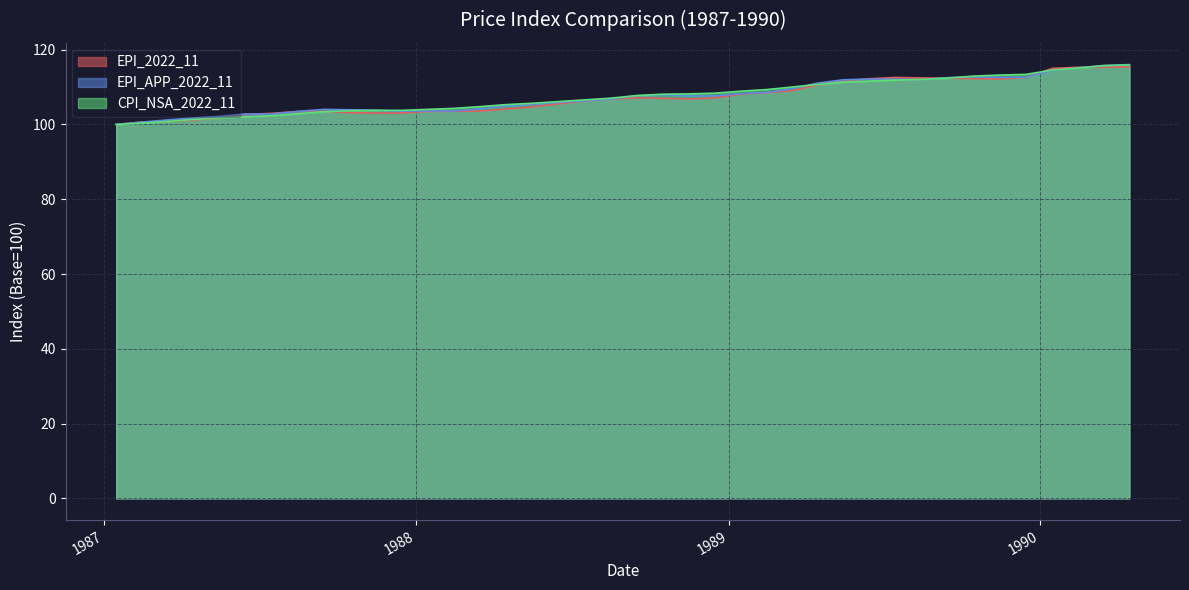

What is the greatest value displayed?

116.0